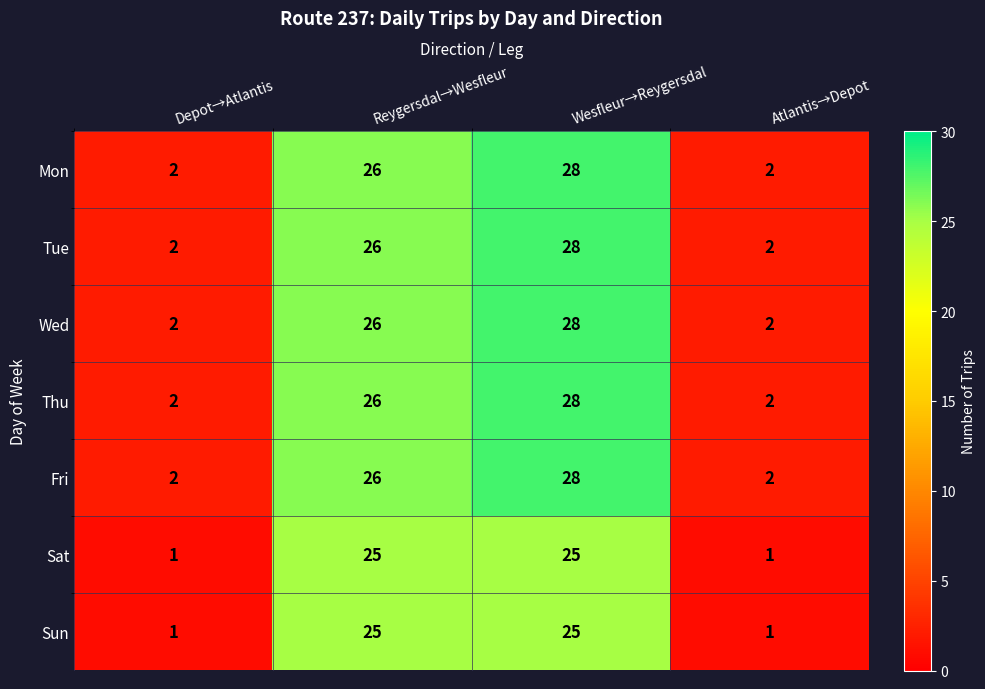

What is the maximum value shown in the chart?

28